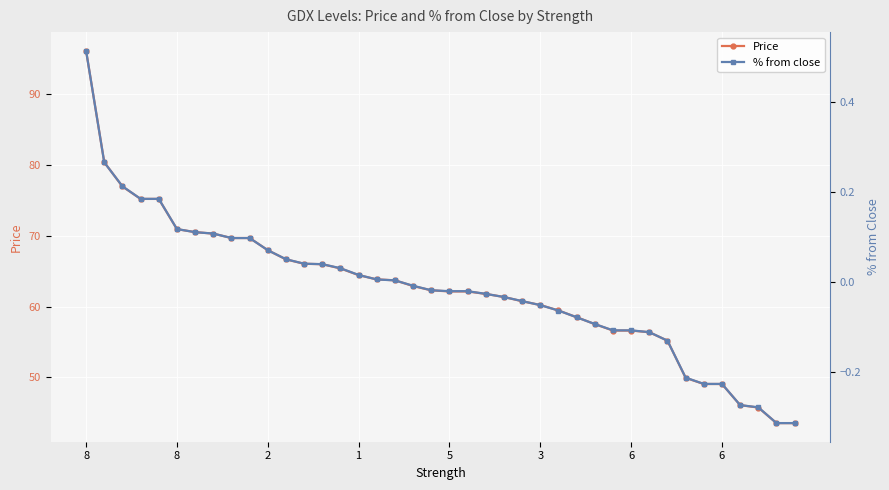

What is the approximate value of Price at 26?

59.4